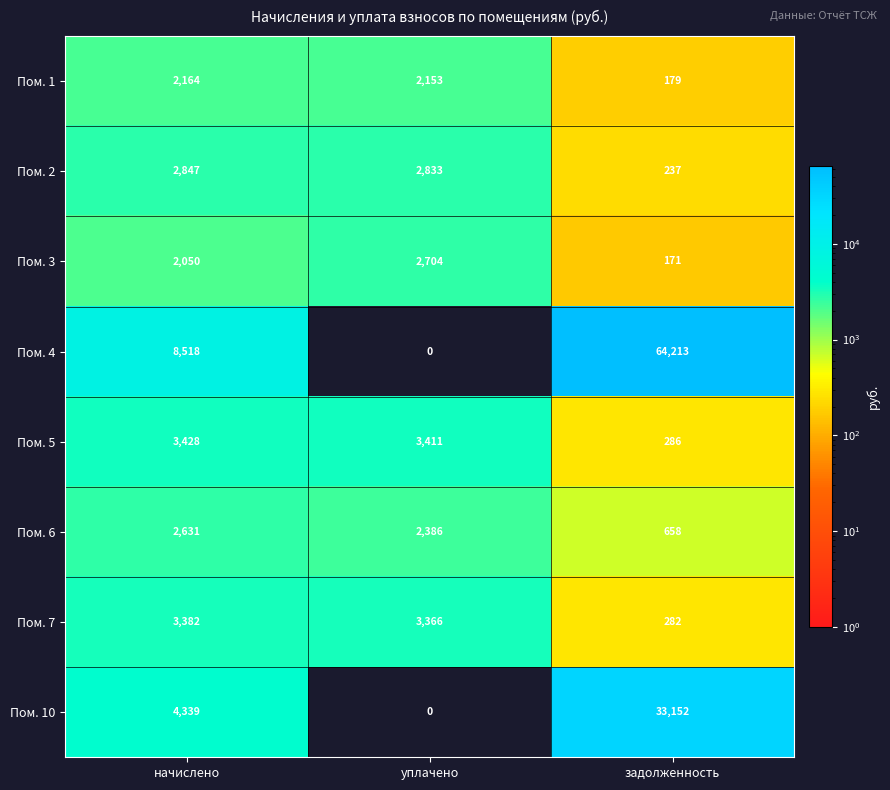

Which label corresponds to the smallest value in the chart?

уплачено